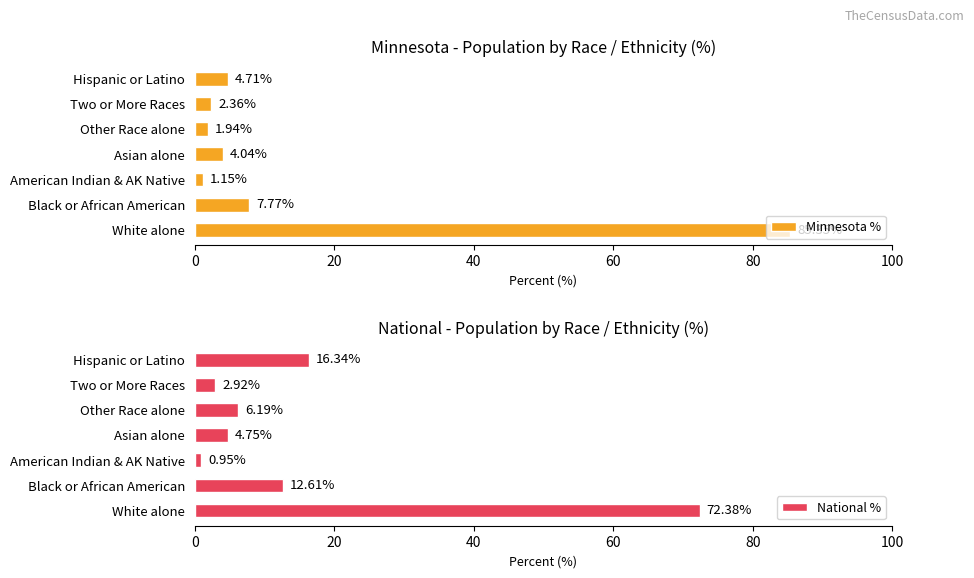

How many bars are there in total?

14